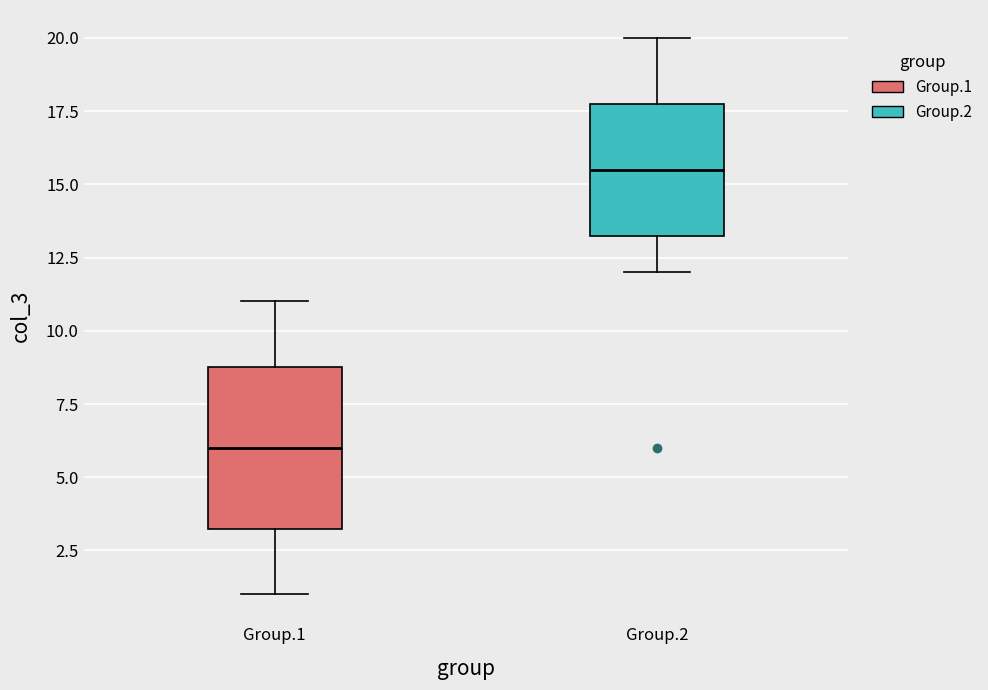

Reading left to right, read every box against the y-axis: the position of its median line, the range the box covers, and the ends of its whiskers. The values are not printed on the chart, so give them approximately, as read against the axis.

Group.1: median 6.0, box 3.5 to 9.0, whiskers 1.0 to 11.0
Group.2: median 15.5, box 13.5 to 18.0, whiskers 12.0 to 20.0